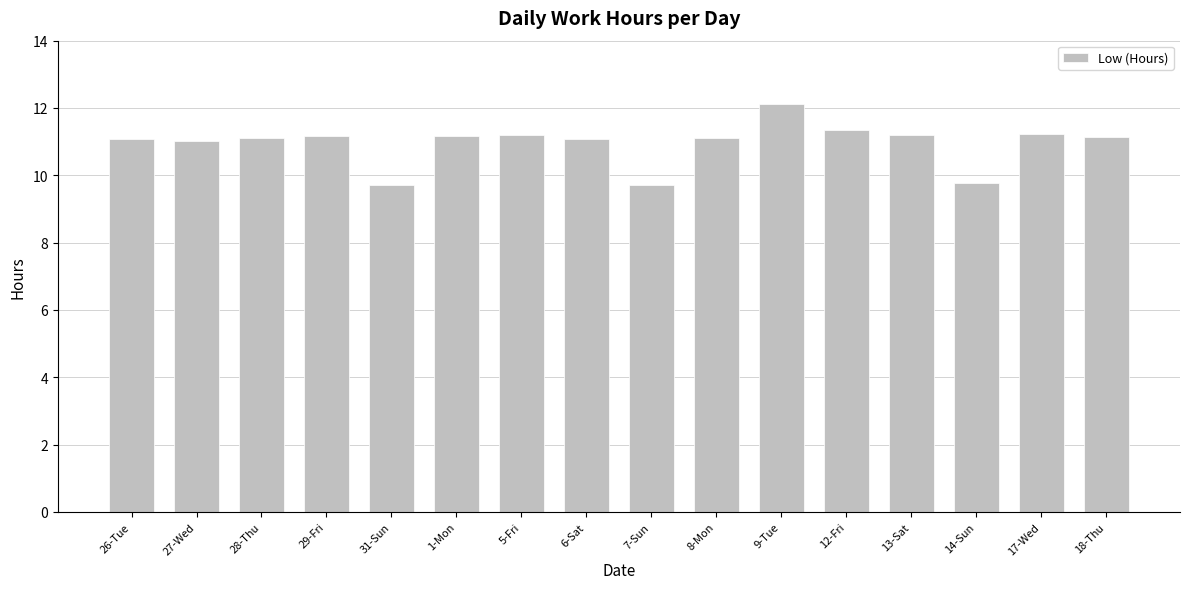

True or false: the data shows 6.2 at 18-Thu.

False